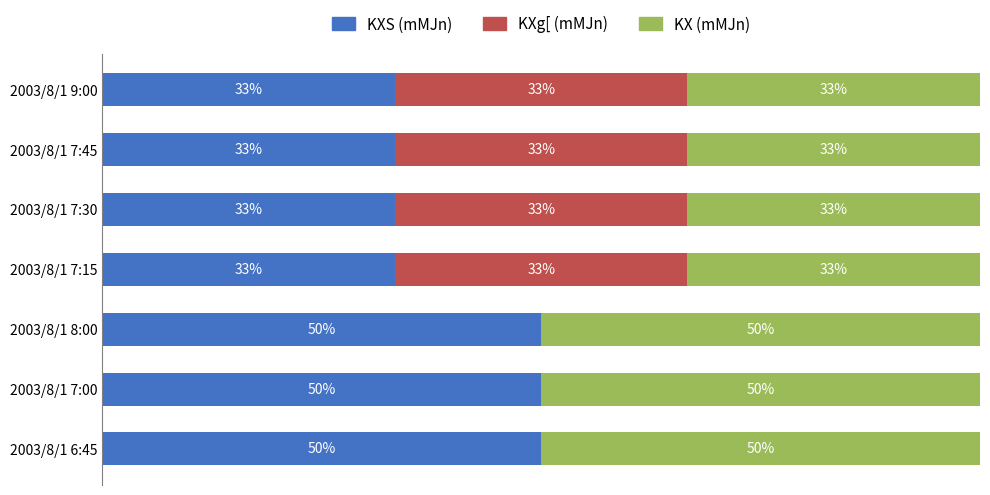

What is the sum of all KXg[ (mMJn) values?

133.3